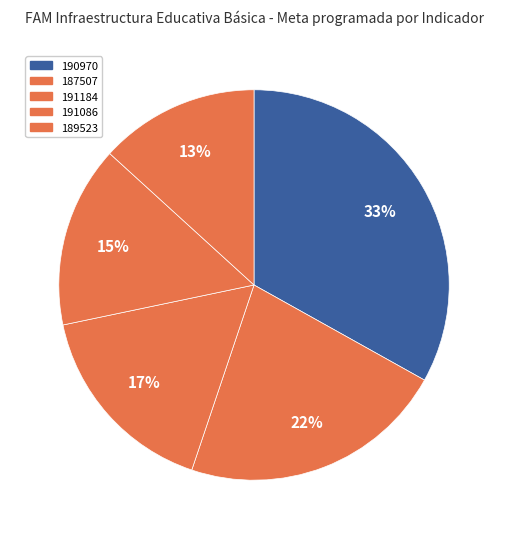

How many segments does this pie chart have?

5